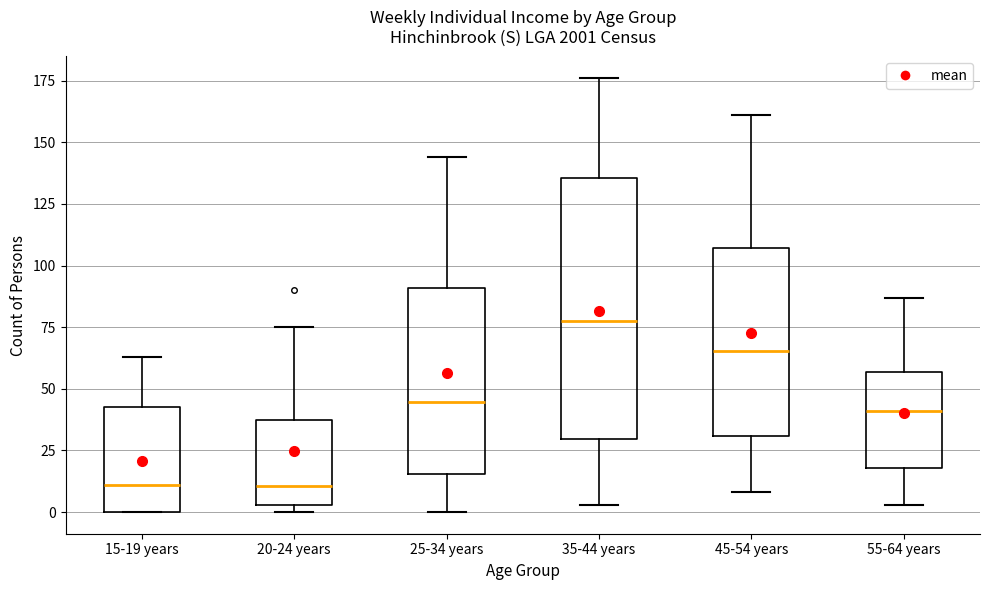

Which box is the tallest, from its lower edge to its upper edge?

35-44 years